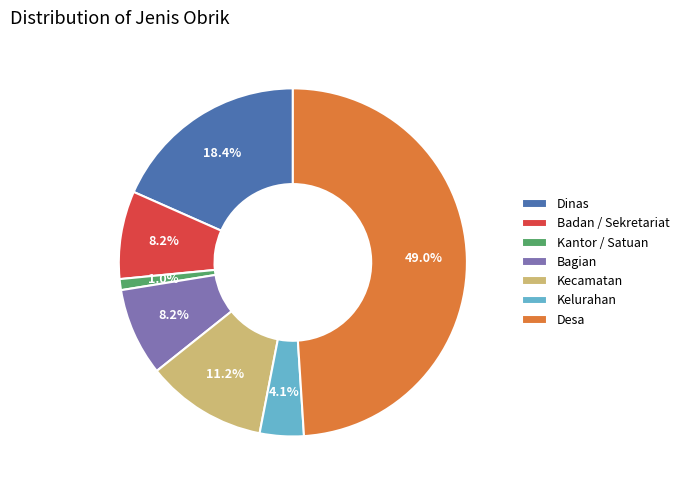

Does any single category account for the majority?

No